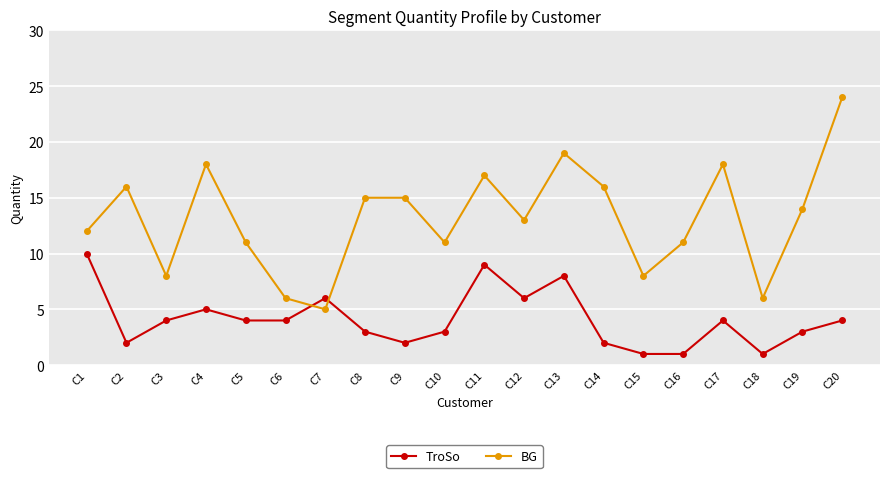

Where is BG nearest to the value 14?

C19